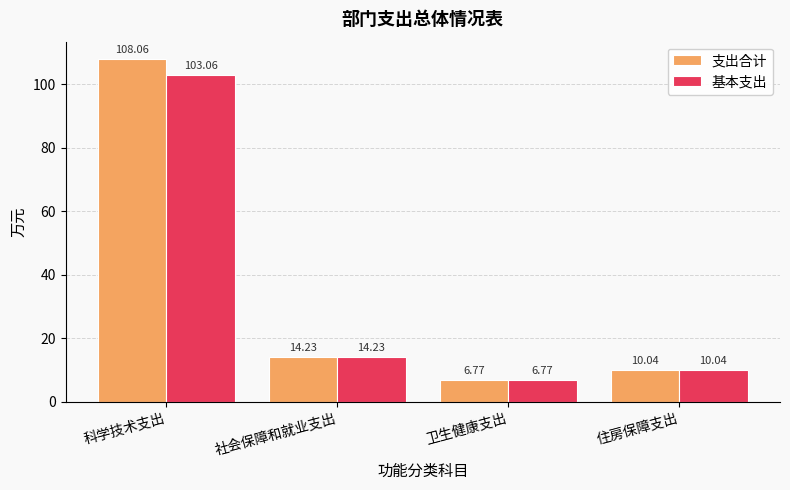

What is the label of the 4th bar from the right?

科学技术支出